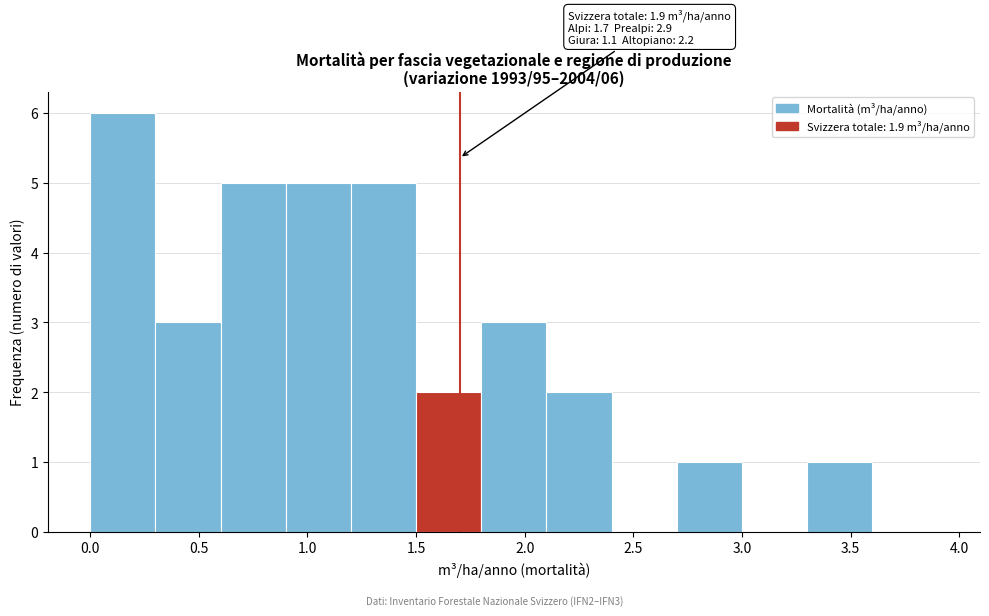

Which range on the x-axis has the tallest bar?

0.0 to 0.3